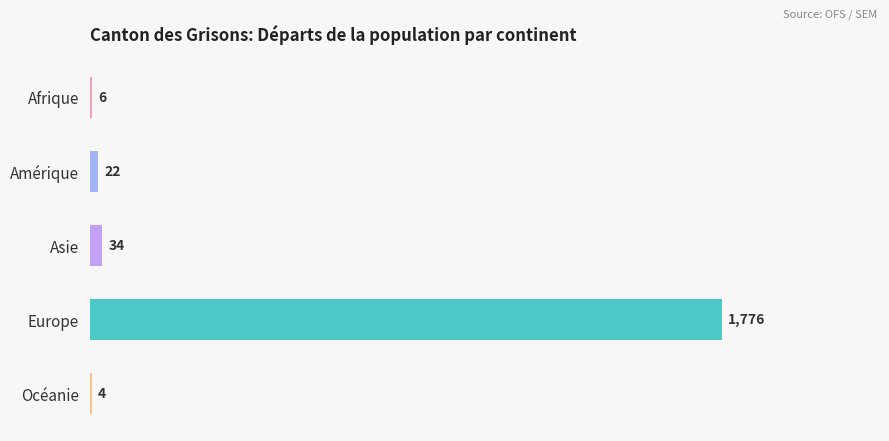

What is the sum of all values?

1842